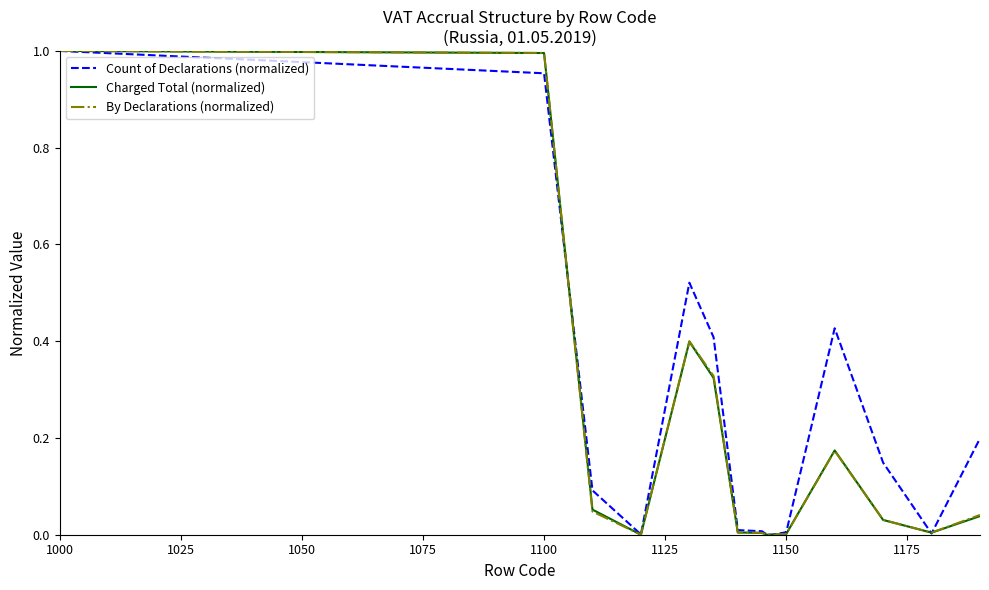

Which series has the largest total across all categories?

Count of Declarations (normalized)